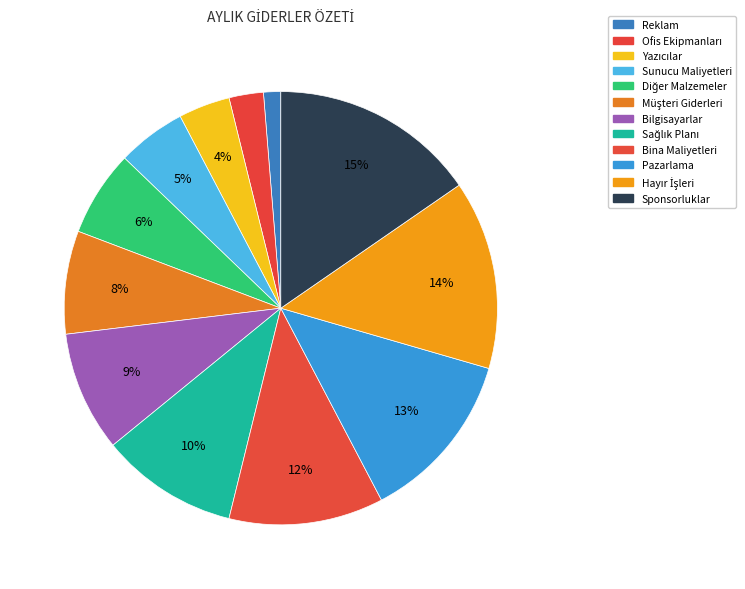

What is the largest slice in the pie chart?

Sponsorluklar